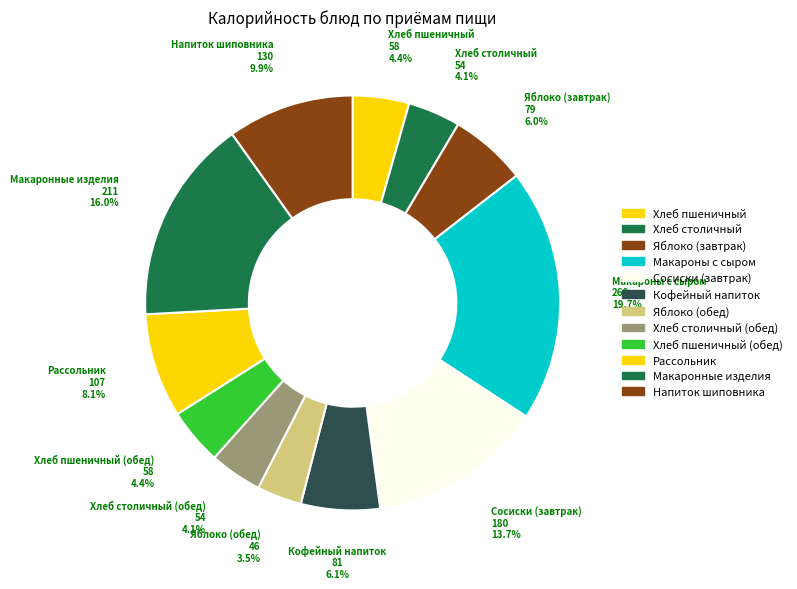

How many segments does this pie chart have?

12